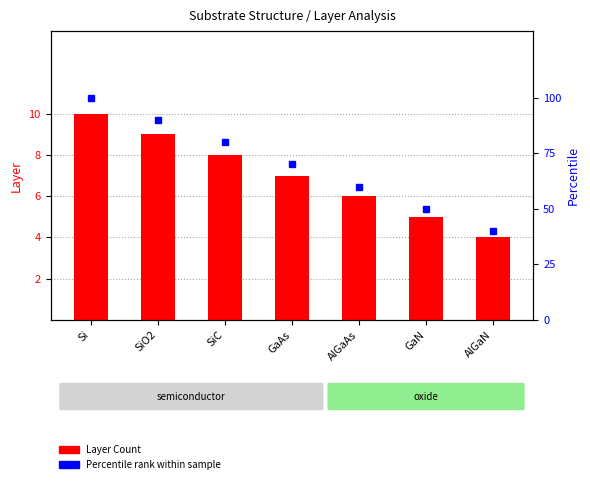

What value does the Layer Count series have at GaAs?

7